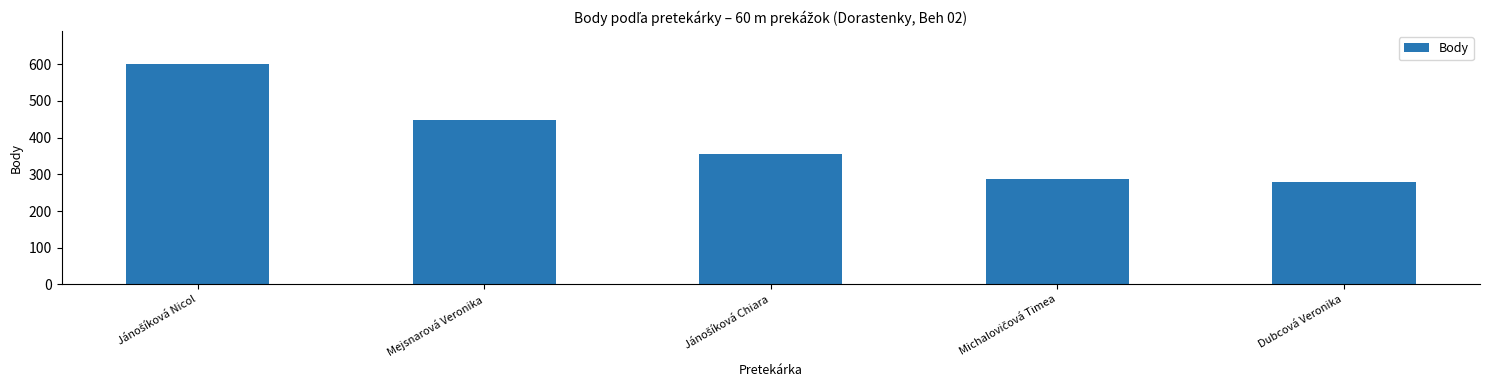

The value at Dubcová Veronika is 382. True or false?

False